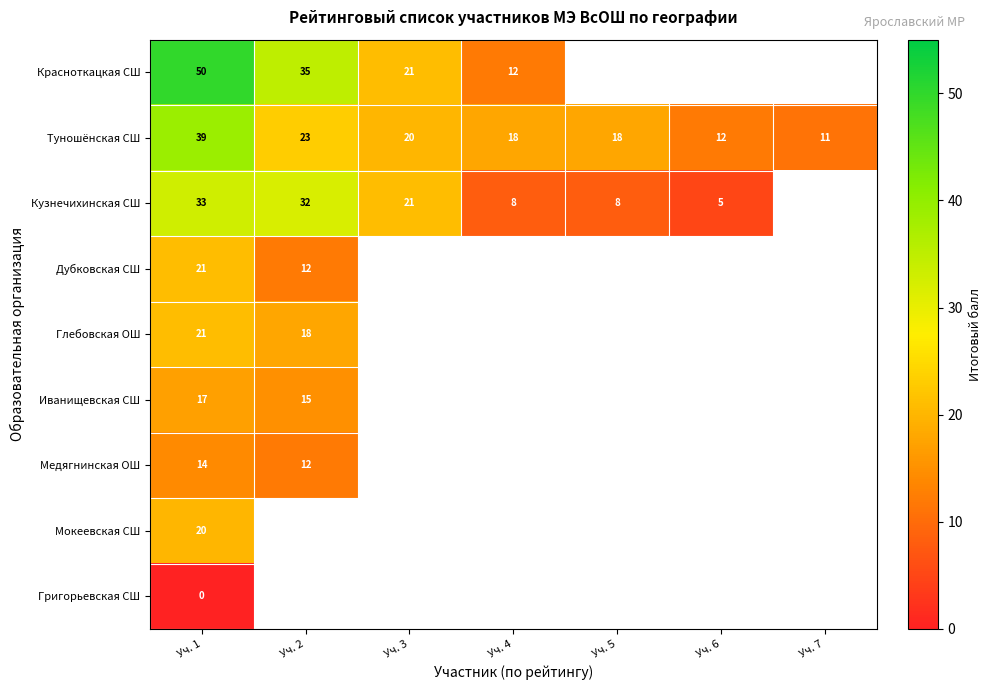

True or false: Дубковская СШ has a value of 21 at Уч. 1.

True